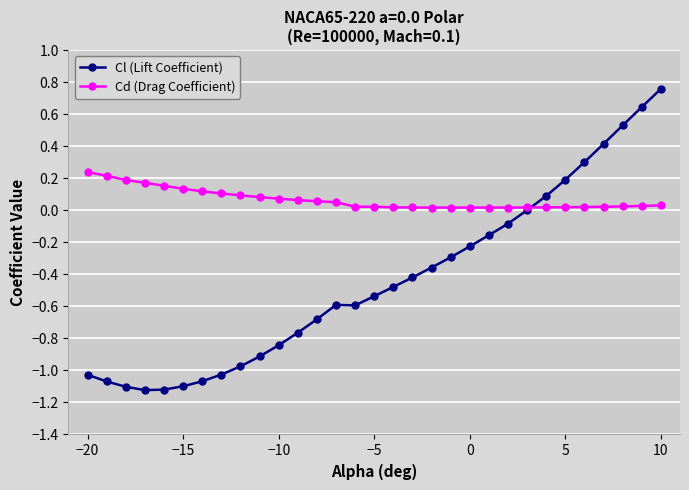

Which series has the widest spread of values?

Cl (Lift Coefficient)